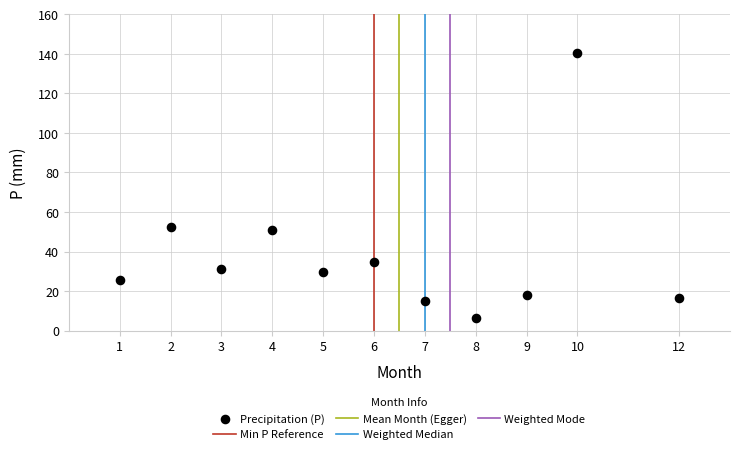

What Y value in the scatter plot is closest to 73?

52.4